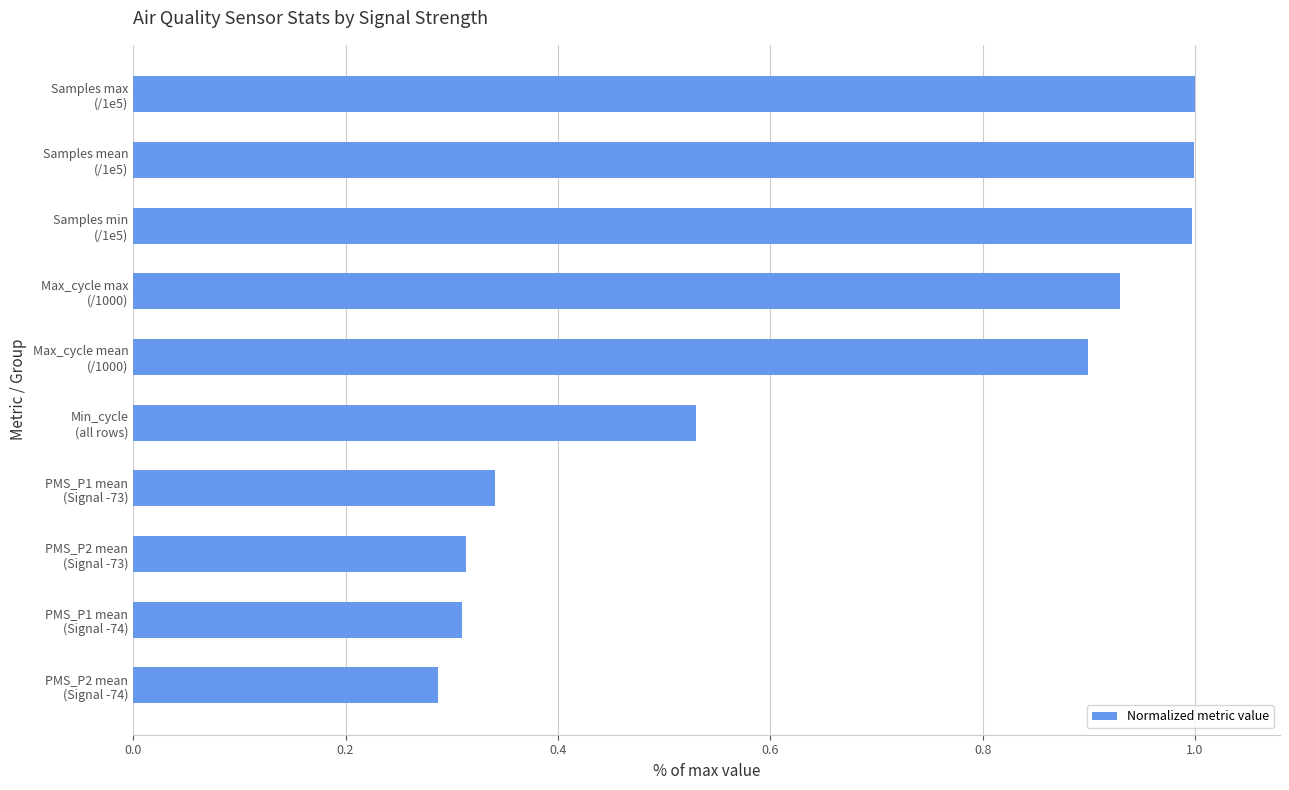

What is the maximum value shown in the chart?

1.0